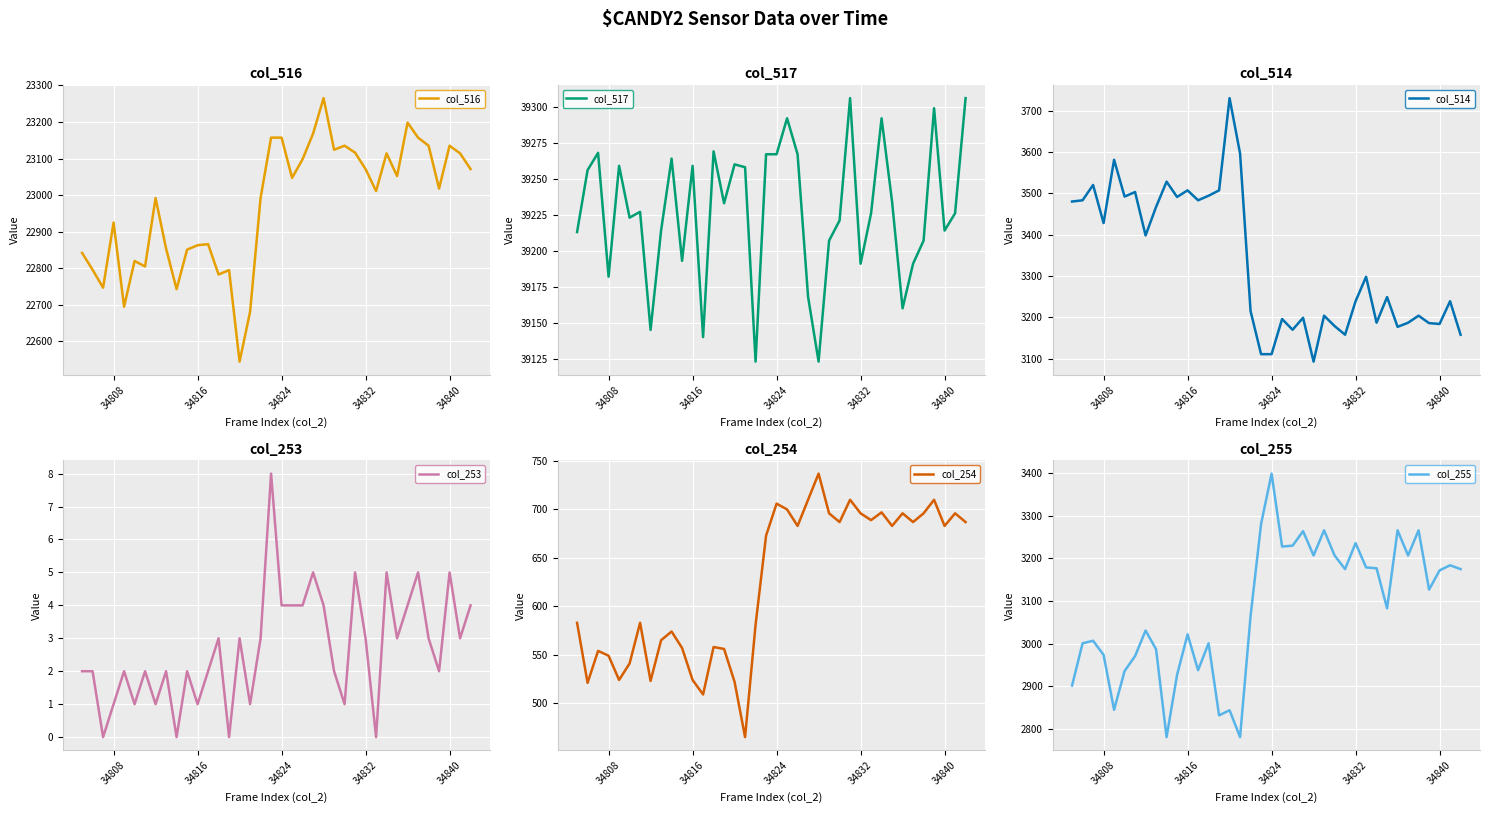

True or false: col_255 has more than 1 points higher than both neighbors.

True